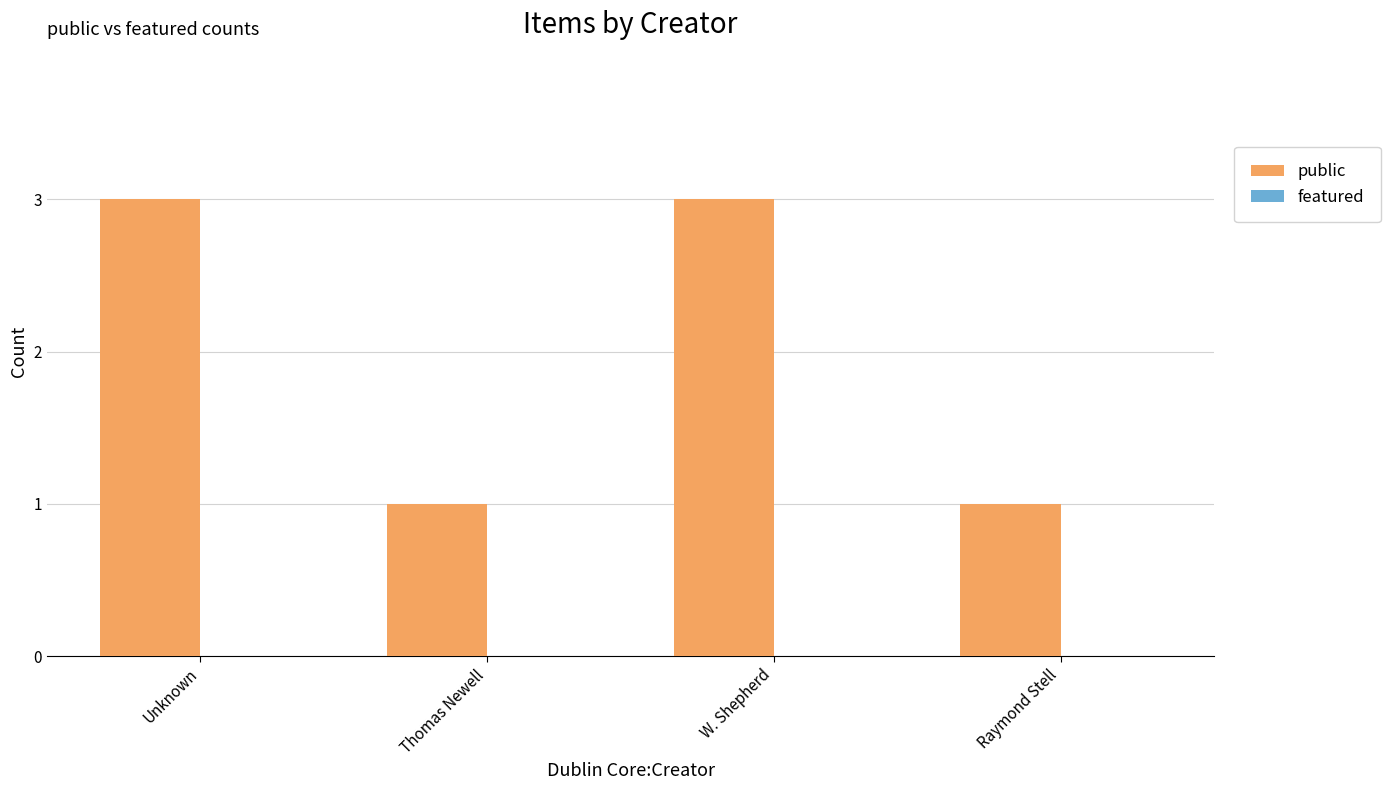

Does the chart contain stacked bars?

No